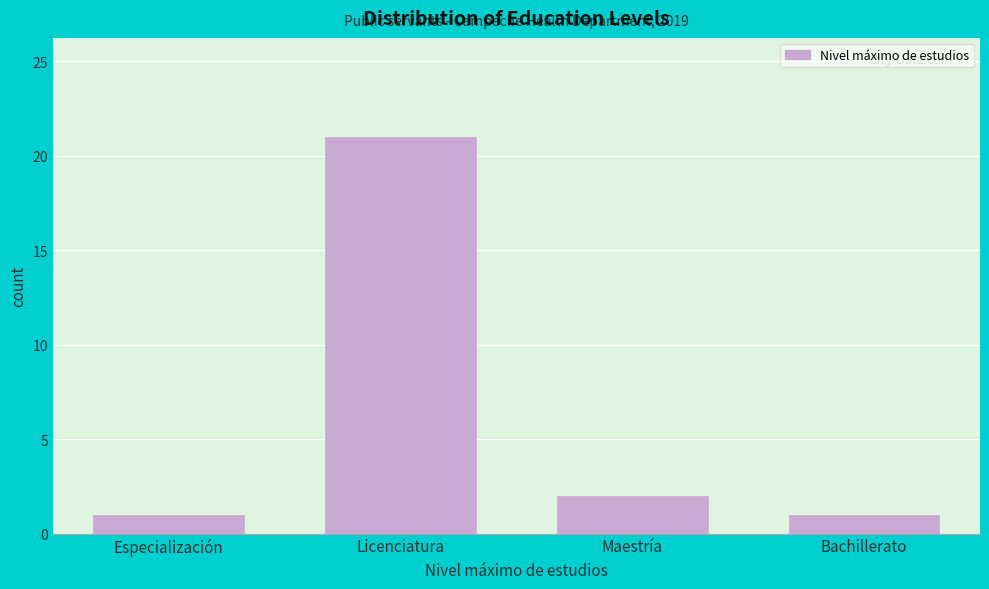

Reading right to left, list all the values displayed in this chart.

Bachillerato=1	Maestría=2	Licenciatura=21	Especialización=1